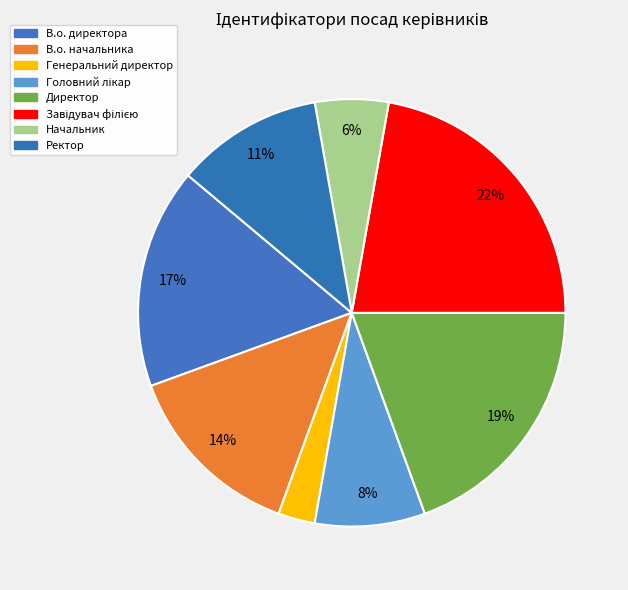

Is the sum of Генеральний директор and В.о. директора greater than half?

No